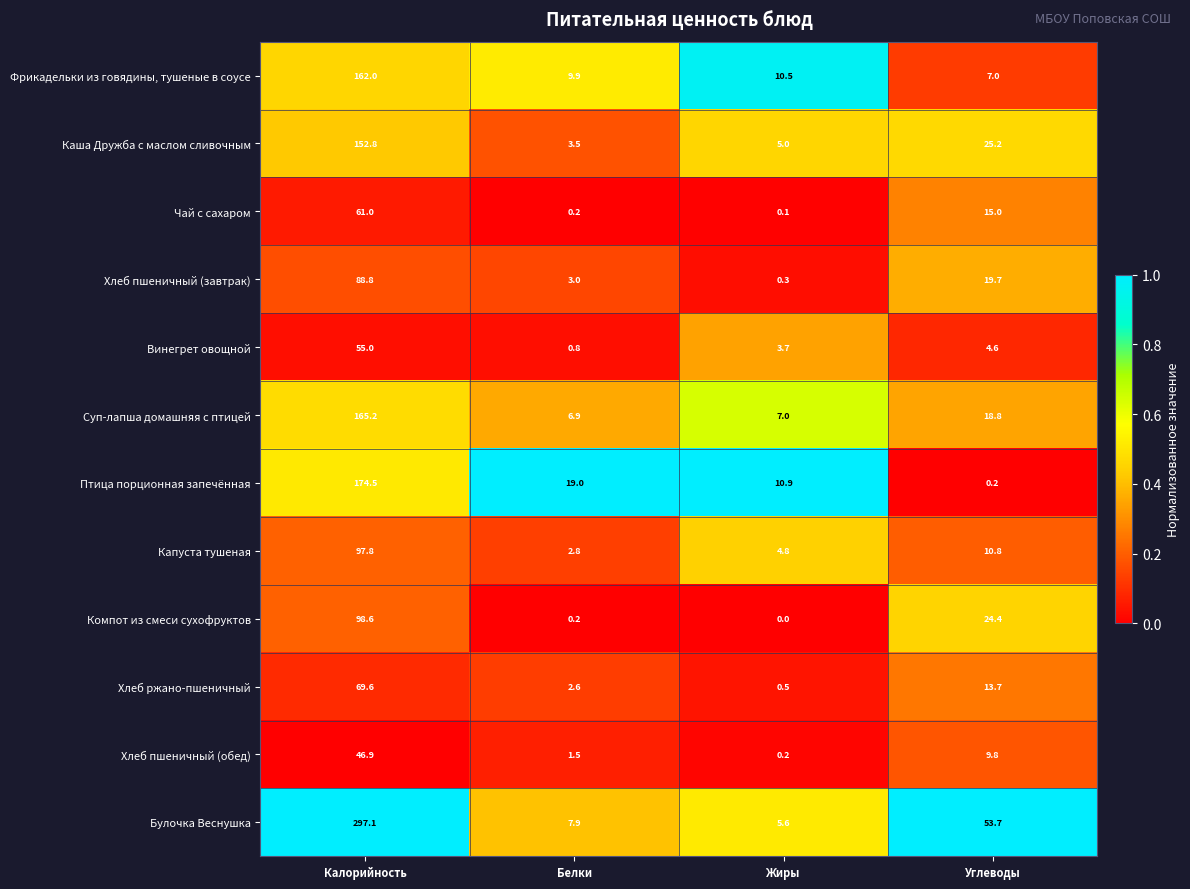

What is the difference between the maximum and minimum values in the Птица порционная запечённая series?

174.3